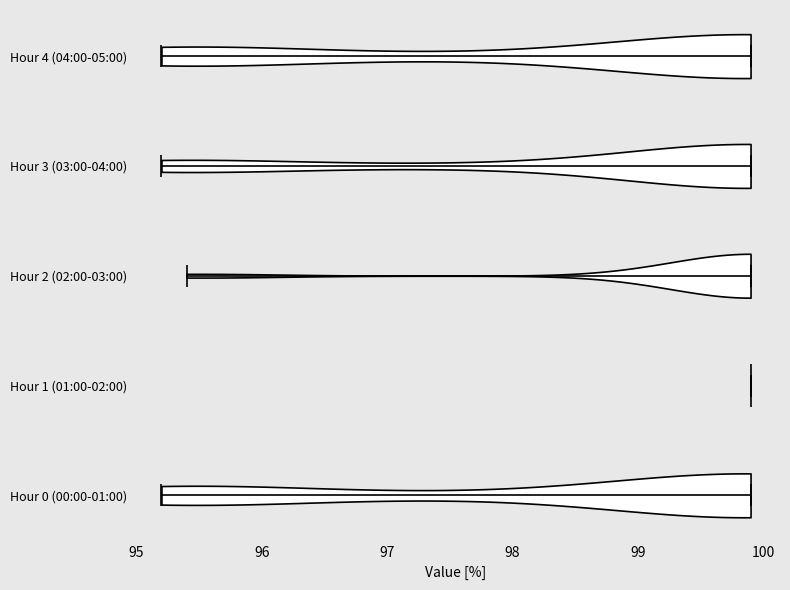

Reading bottom to top, read every violin against the x-axis: where its median line is, and the lowest and highest points it reaches. The values are not printed on the chart, so give them approximately, as read against the axis.

Hour 0 (00:00-01:00): median line 99.9, lowest point 95.2, highest point 99.9
Hour 1 (01:00-02:00): median line 99.9, lowest point 99.9, highest point 99.9
Hour 2 (02:00-03:00): median line 99.9, lowest point 95.4, highest point 99.9
Hour 3 (03:00-04:00): median line 99.9, lowest point 95.2, highest point 99.9
Hour 4 (04:00-05:00): median line 99.9, lowest point 95.2, highest point 99.9